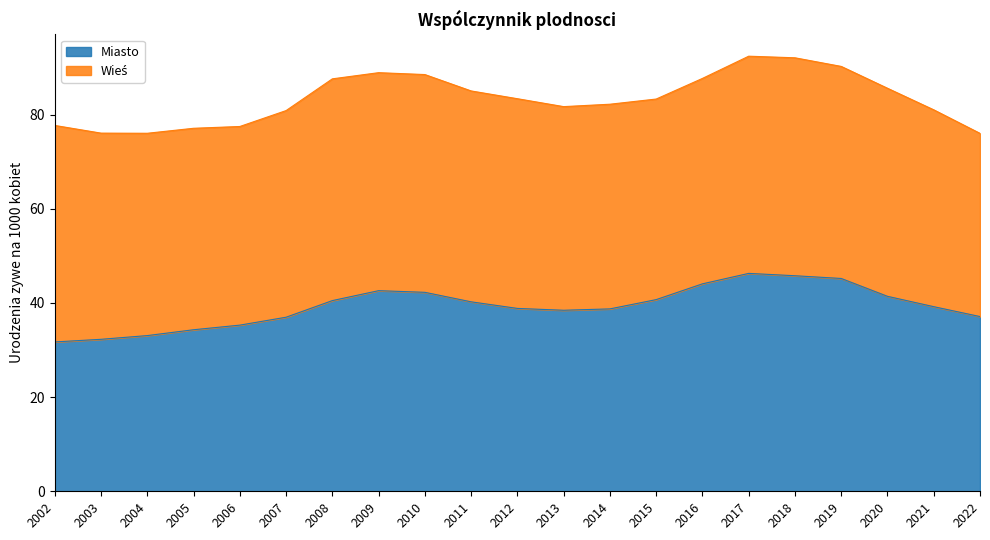

How many interior local valleys (lower than both neighbors) does the data have?

1